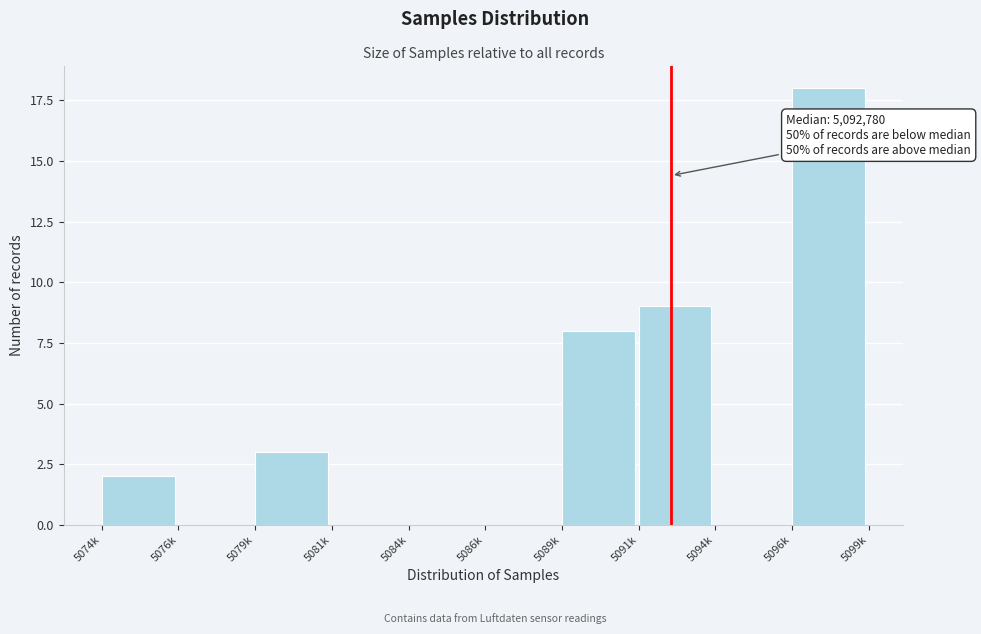

Reading left to right, what are all the values shown in this chart?

5074k=2	5076k=0	5079k=3	5081k=0	5084k=0	5086k=0	5089k=8	5091k=9	5094k=0	5096k=18